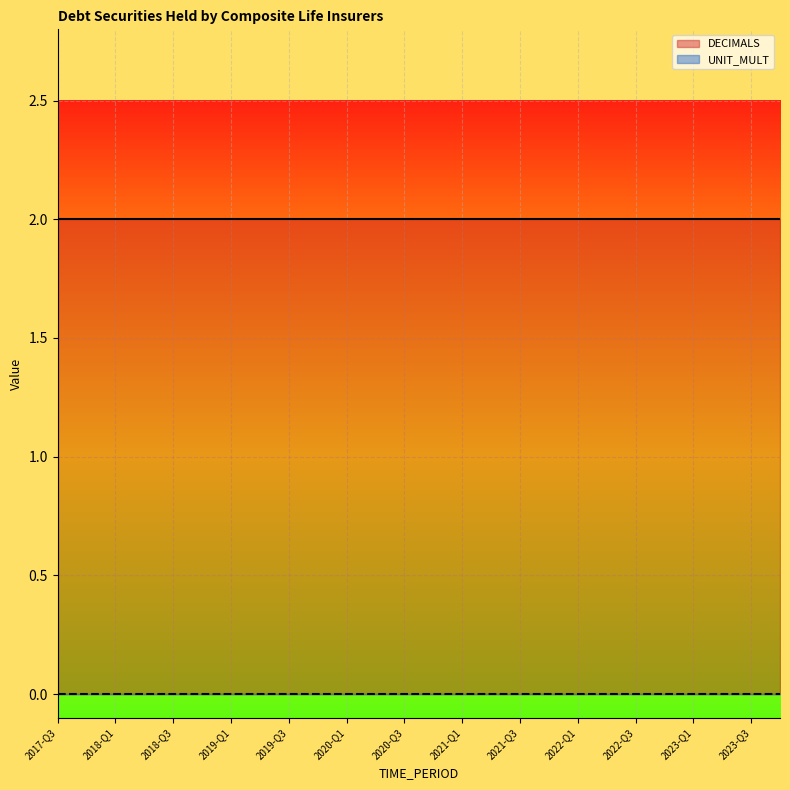

What is the difference between the highest and lowest values at 2020-Q3?

2